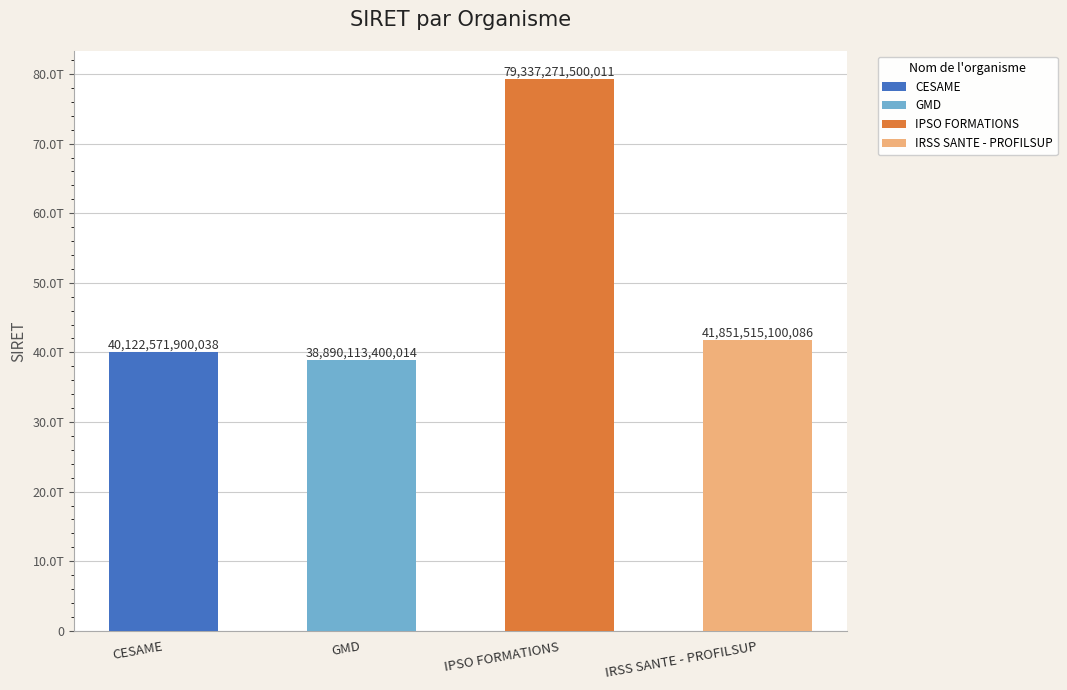

What is the difference between the values at CESAME and GMD?

1232458500024